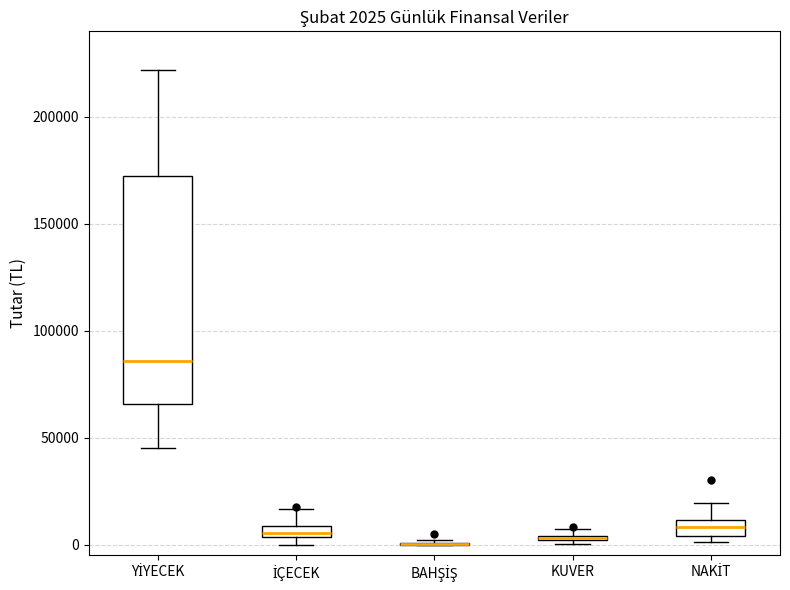

Comparing the boxes themselves (not the whiskers), which one is the tallest?

YİYECEK